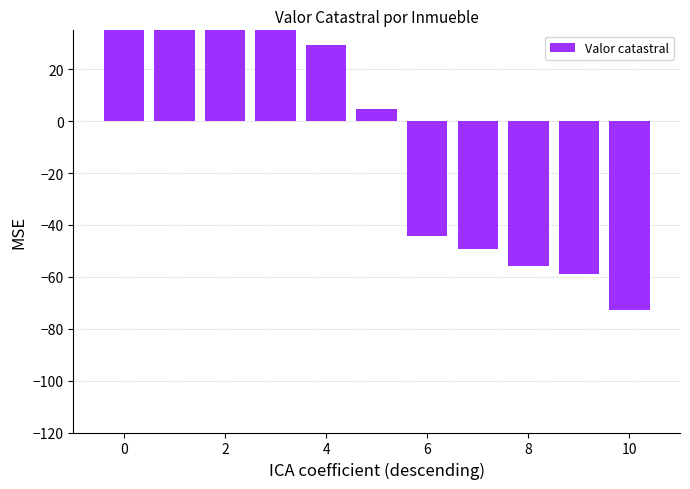

Does the chart contain stacked bars?

No